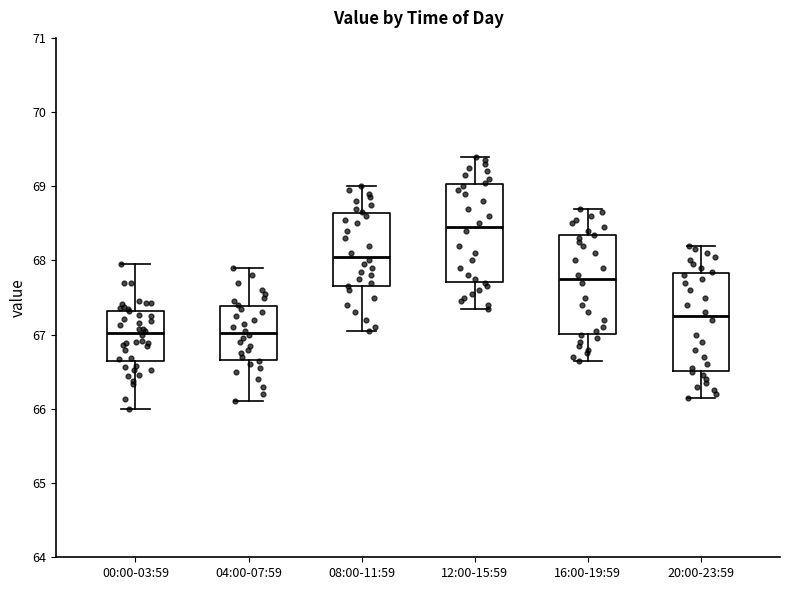

Reading left to right, transcribe this box plot: for each box, give where its median line is, the range the box spans, and where its two whiskers end, as read against the y-axis. The values are not printed on the chart, so give them approximately, as read against the axis.

00:00-03:59: median 67.0, box 66.6 to 67.3, whiskers 66.0 to 68.0
04:00-07:59: median 67.0, box 66.7 to 67.4, whiskers 66.1 to 67.9
08:00-11:59: median 68.1, box 67.7 to 68.6, whiskers 67.1 to 69.0
12:00-15:59: median 68.5, box 67.7 to 69.0, whiskers 67.4 to 69.4
16:00-19:59: median 67.8, box 67.0 to 68.3, whiskers 66.7 to 68.7
20:00-23:59: median 67.3, box 66.5 to 67.8, whiskers 66.2 to 68.2